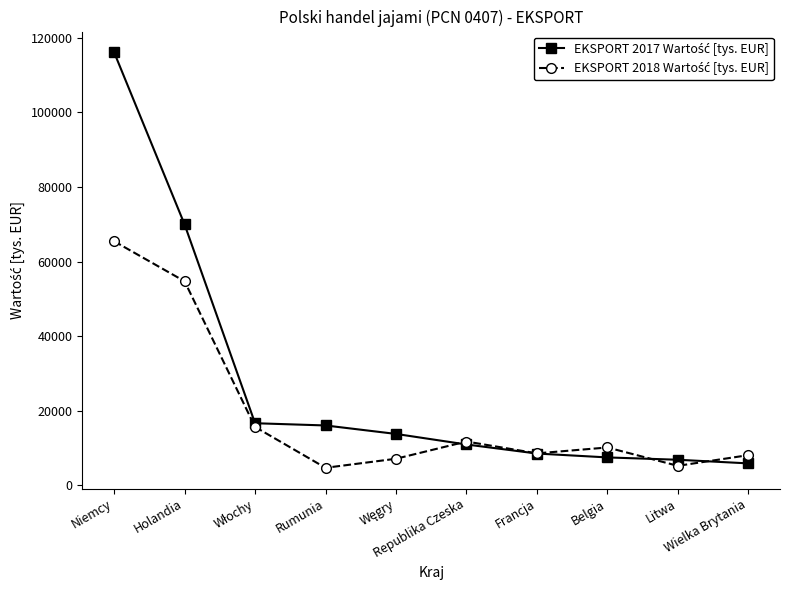

What is the smallest value displayed?

4690.4